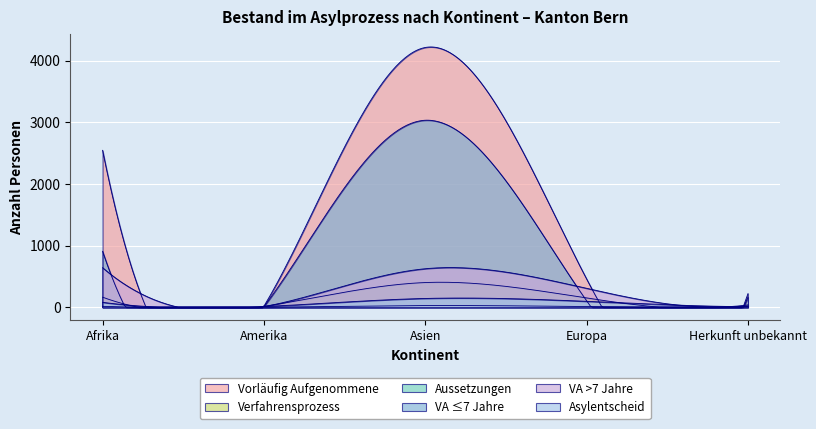

Which category has the lowest value across all series?

Amerika